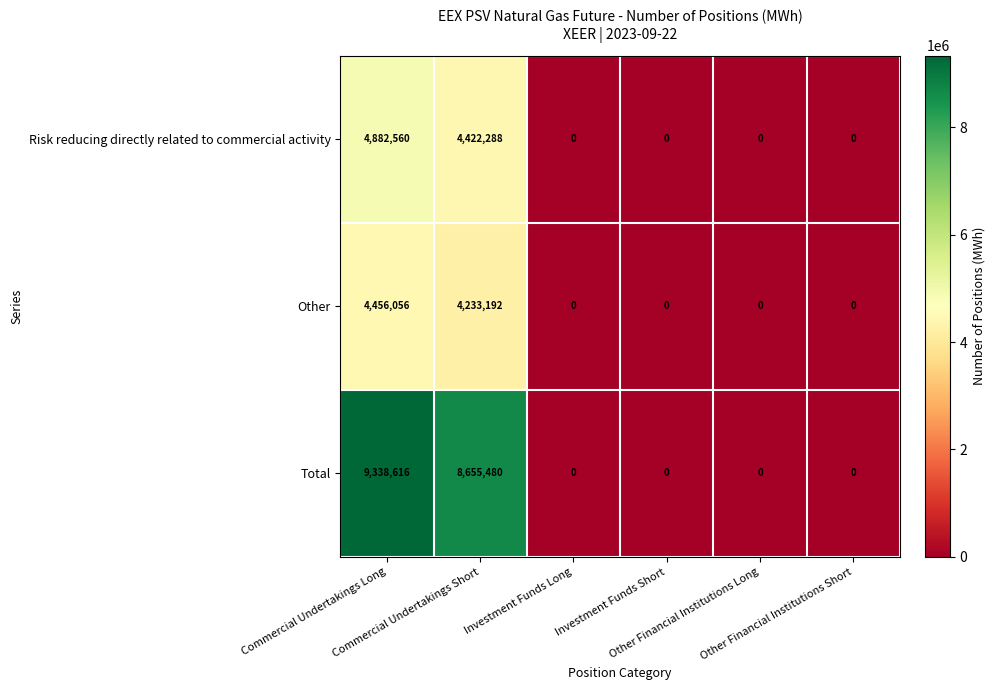

Which category has the highest value across all series?

Commercial Undertakings Long